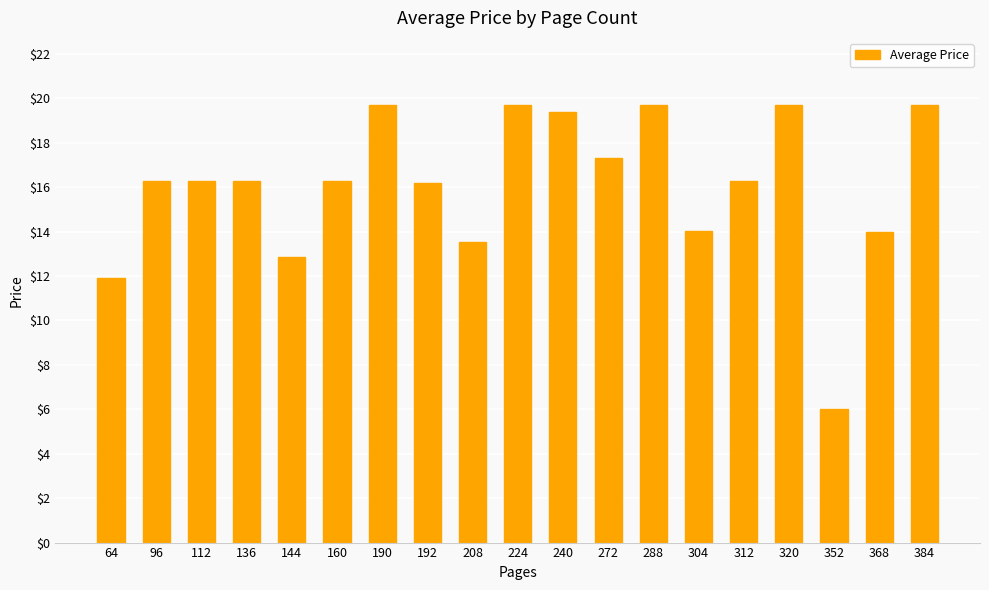

What is the value of the 12th bar from the left?

17.3